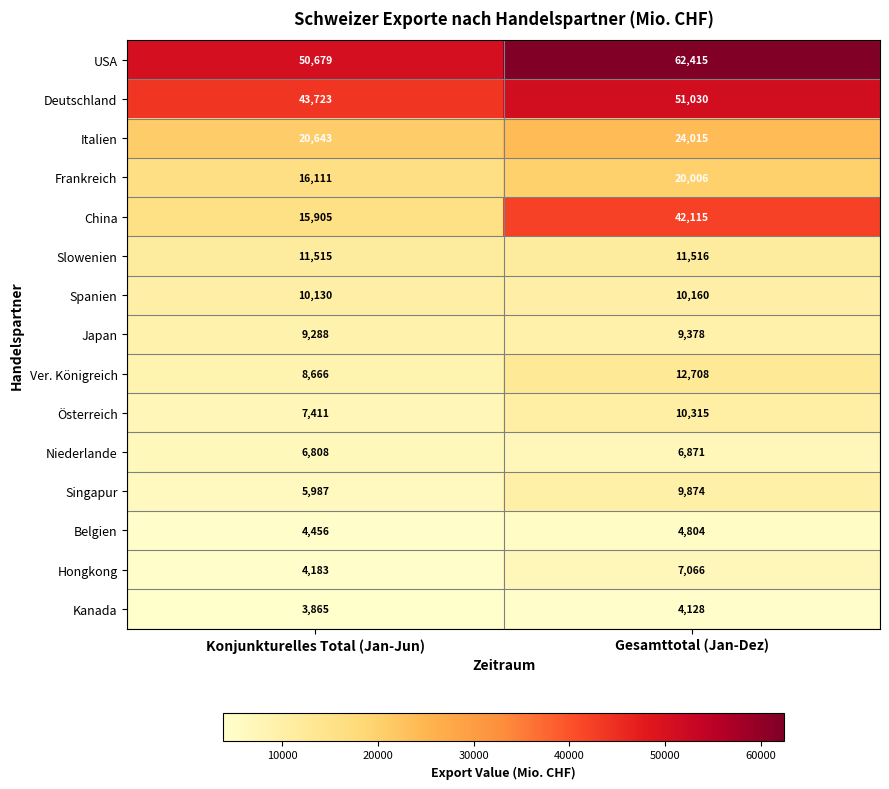

The value of Frankreich at Konjunkturelles Total (Jan-Jun) is 16111. True or false?

True